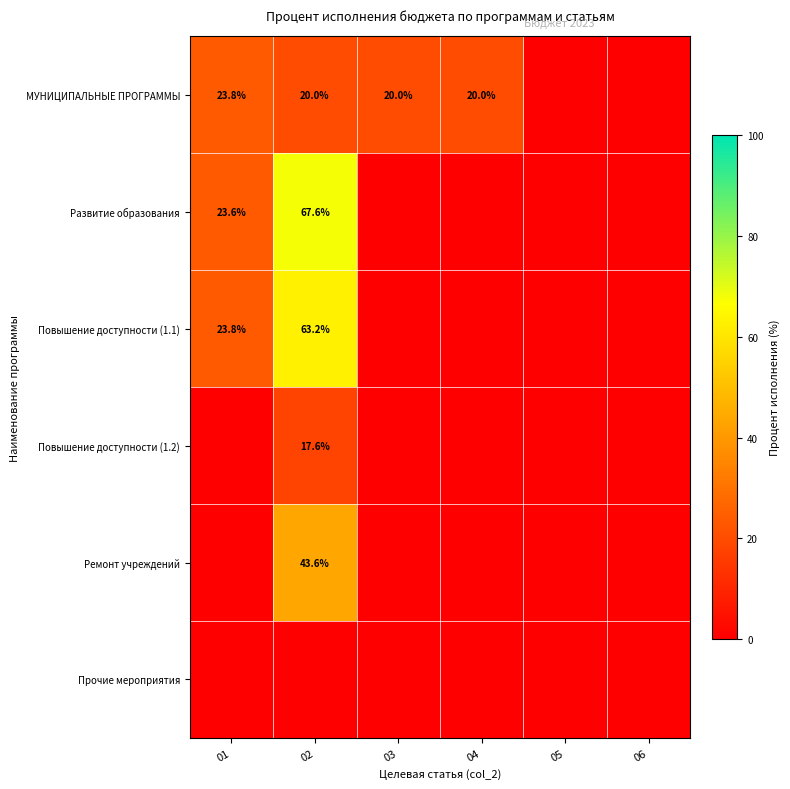

Is the value of МУНИЦИПАЛЬНЫЕ ПРОГРАММЫ at 02 greater than the value of Развитие образования at 01?

No